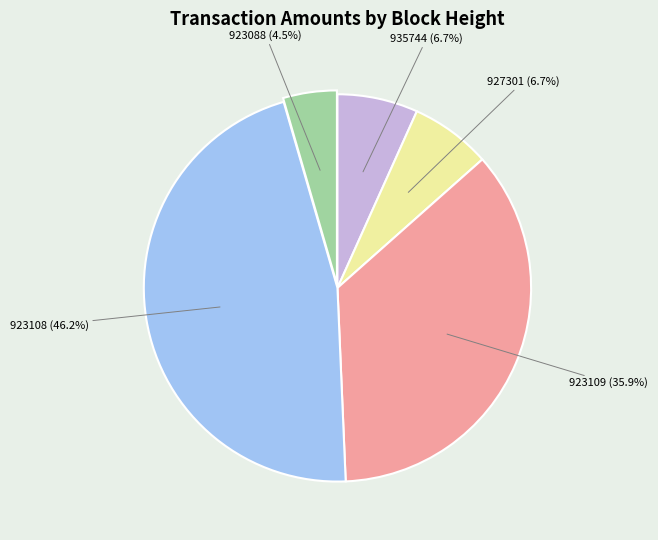

Is there a majority slice in this chart?

No